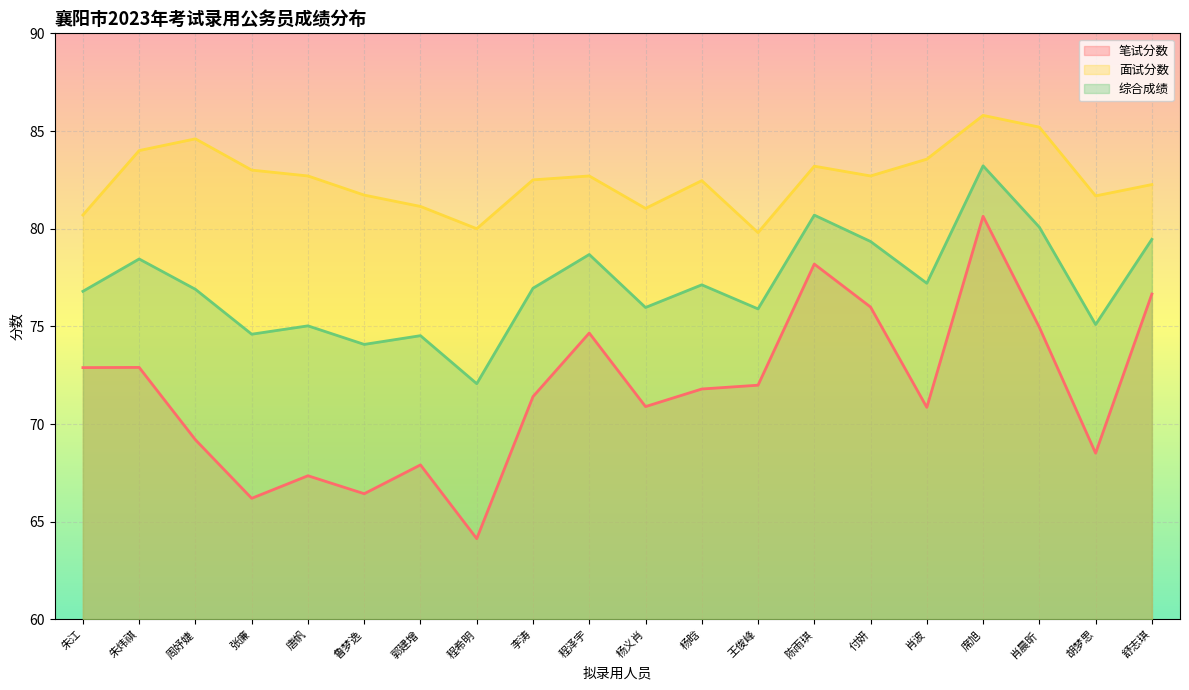

What is the greatest value displayed?

85.8